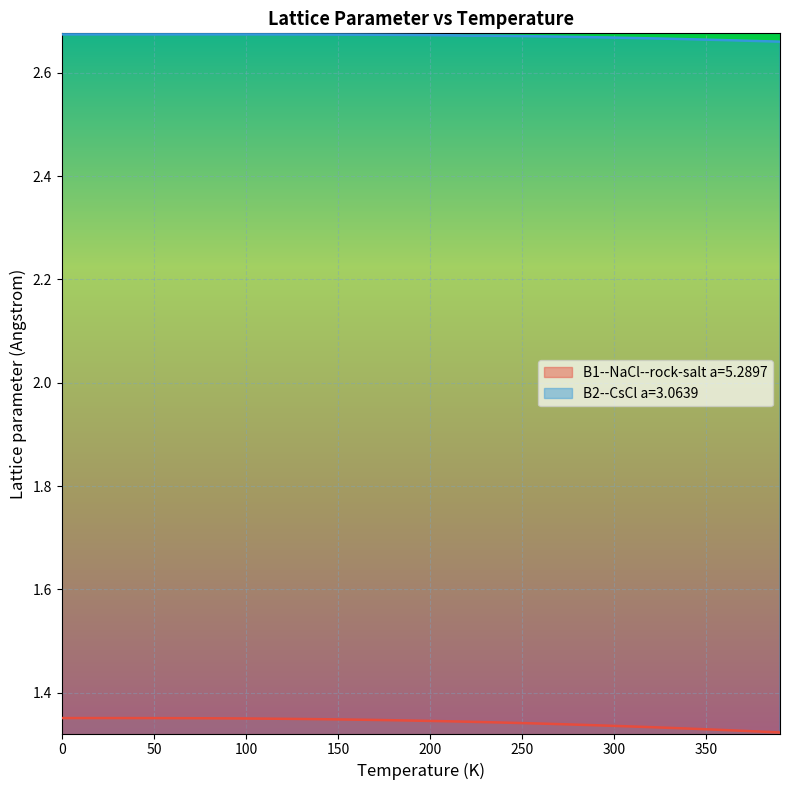

True or false: B2--CsCl a=3.0639 and B1--NaCl--rock-salt a=5.2897 intersect in this chart.

False